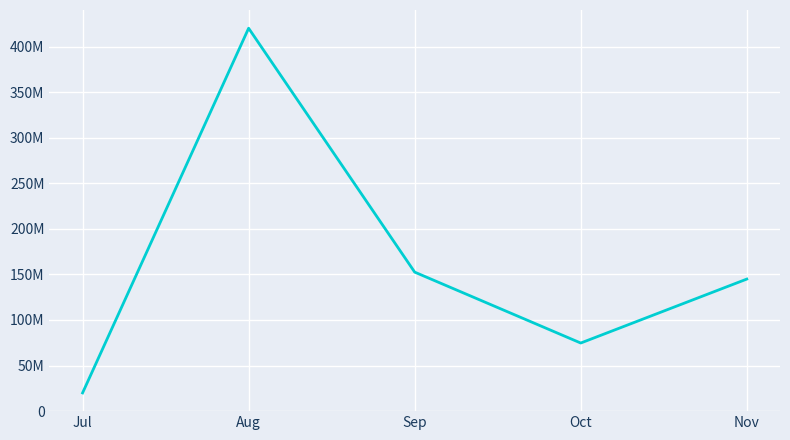

Does the chart display data point markers on the line(s)?

No